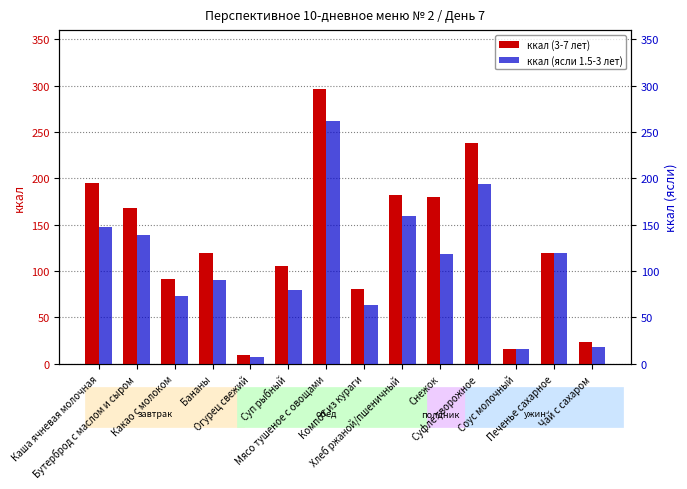

At Бутерброд с маслом и сыром, list the series in order from largest to smallest.

ккал (3-7 лет), ккал (ясли 1.5-3 лет)